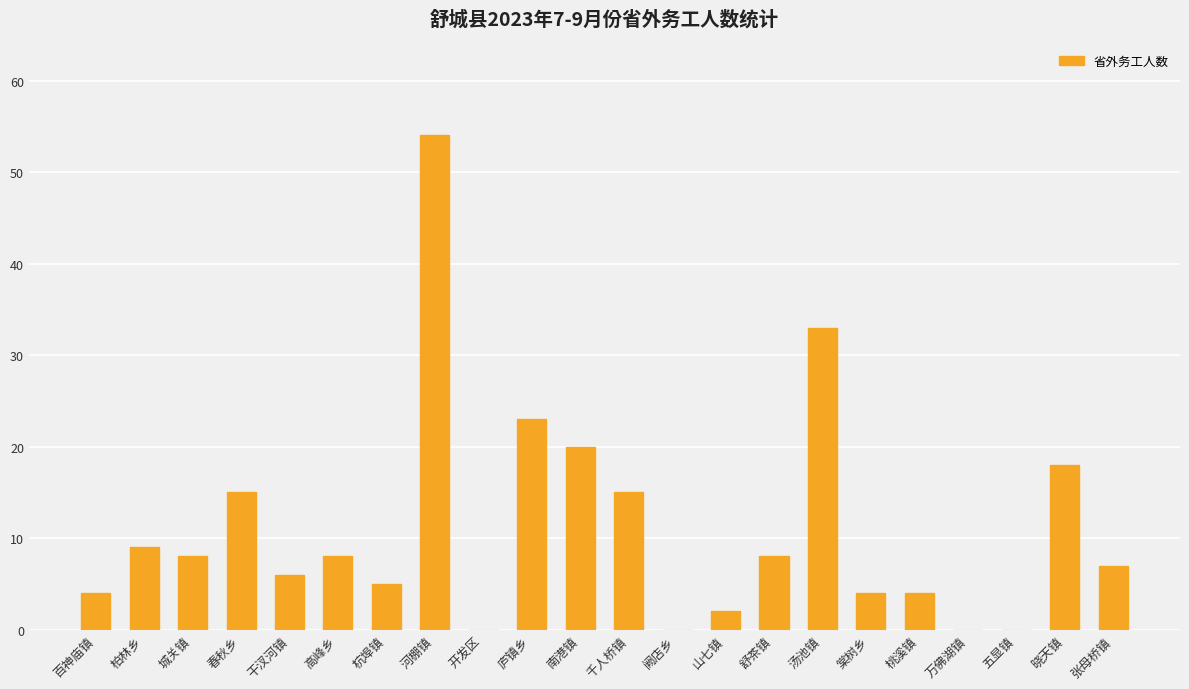

What is the sum of the values at 柏林乡 and 桃溪镇?

13